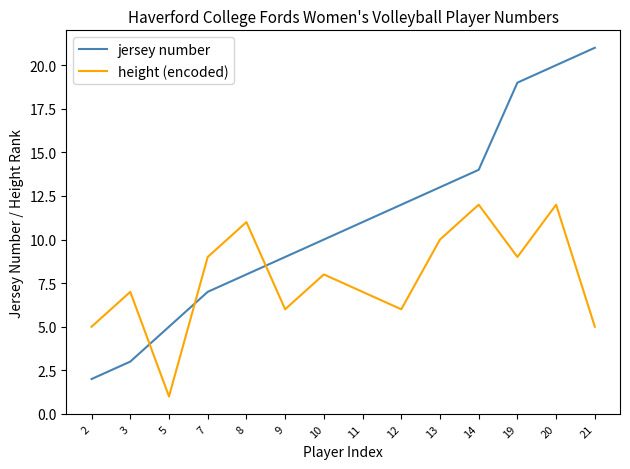

Does the chart display data point markers on the line(s)?

No